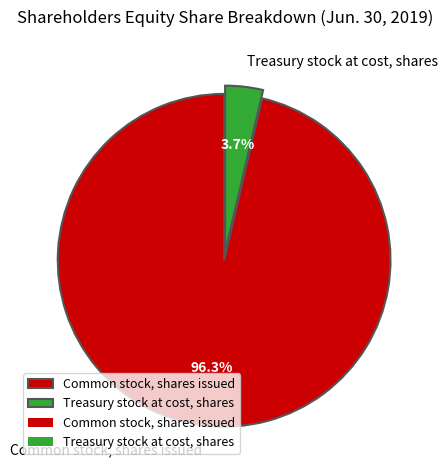

Between Common stock, shares issued and Treasury stock at cost, shares, which is larger?

Common stock, shares issued